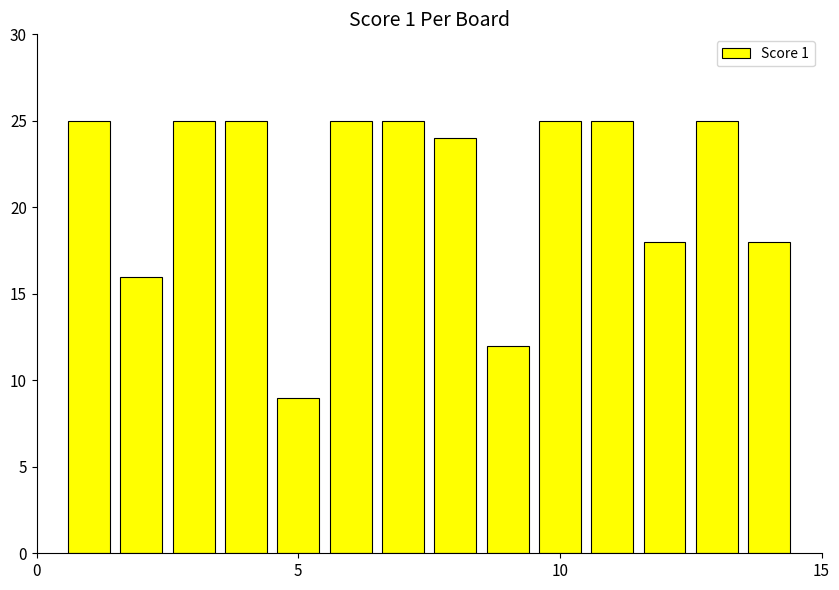

What is the difference between the second highest and minimum values?

16